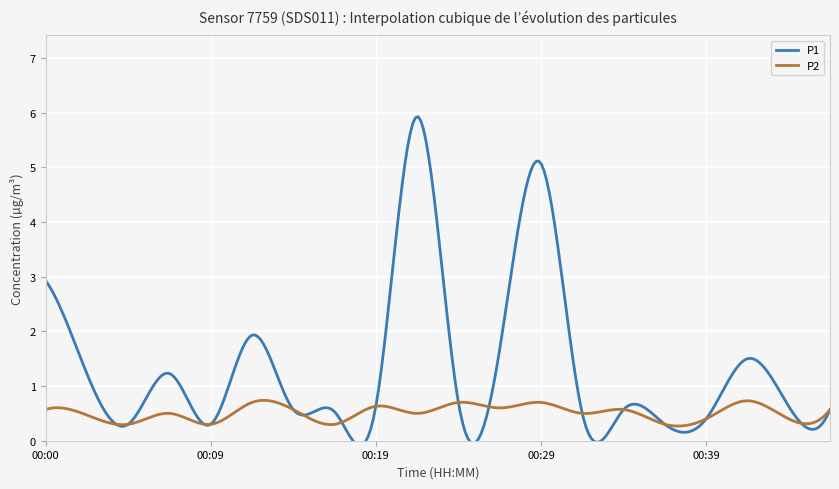

True or false: P2 has a value of 0.7 at 00:44.

False